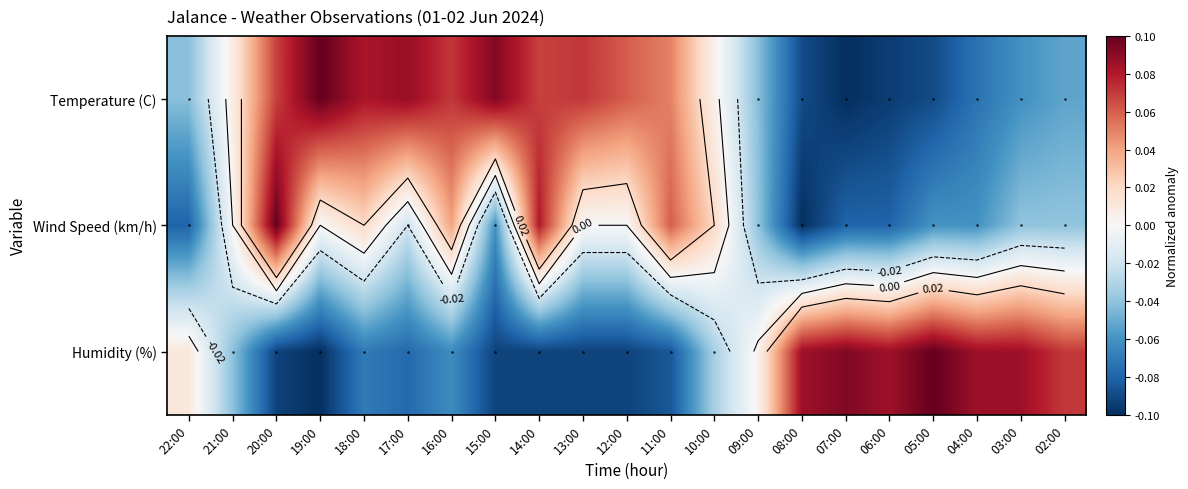

What is the difference between the maximum and minimum values in the Wind Speed (km/h) series?

0.2